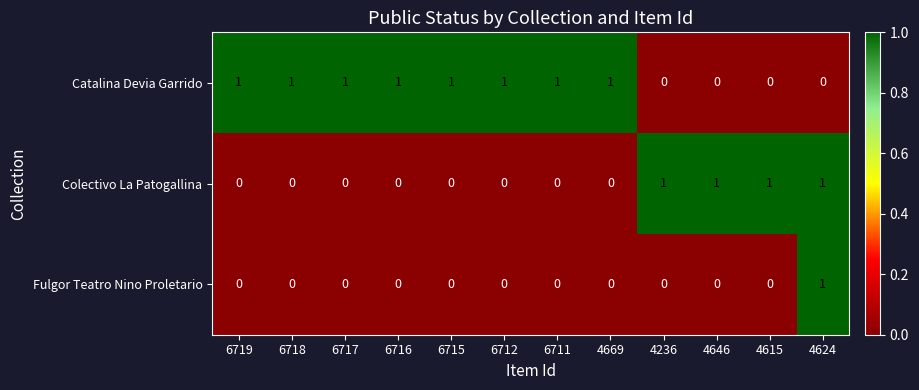

How many values in the Fulgor Teatro Nino Proletario series exceed 0?

1